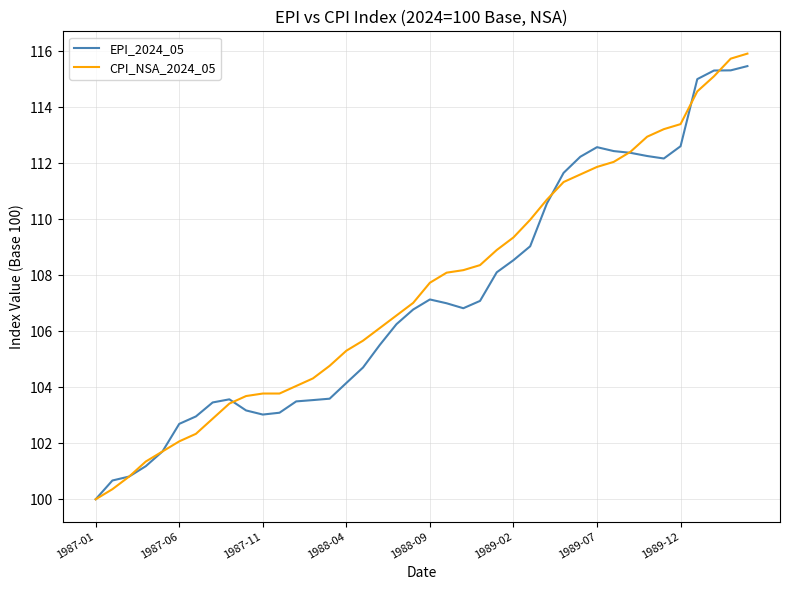

What is the minimum value for CPI_NSA_2024_05?

100.0